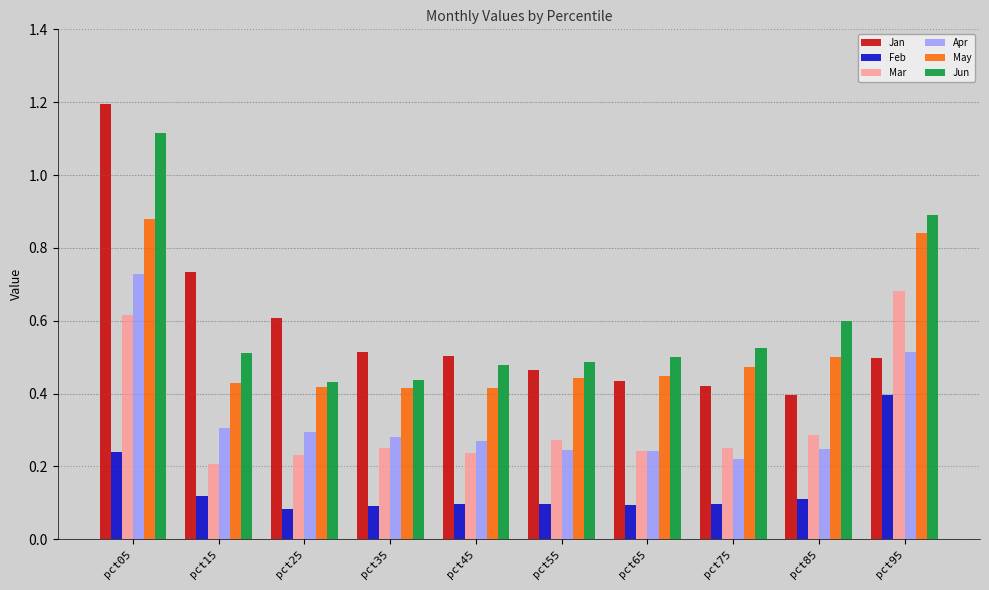

How many bars are there in total?

60